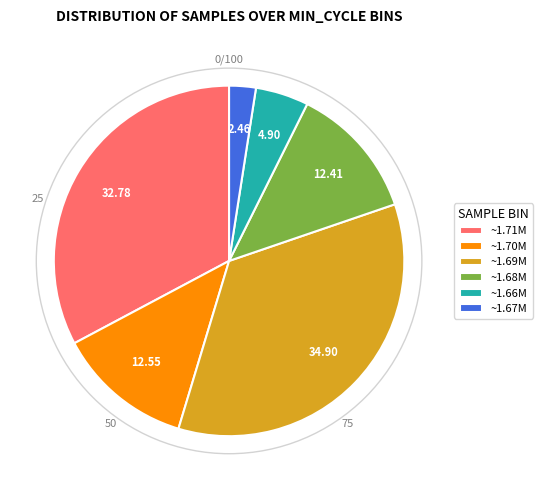

Do ~1.69M and ~1.67M together represent more than half of the pie?

No